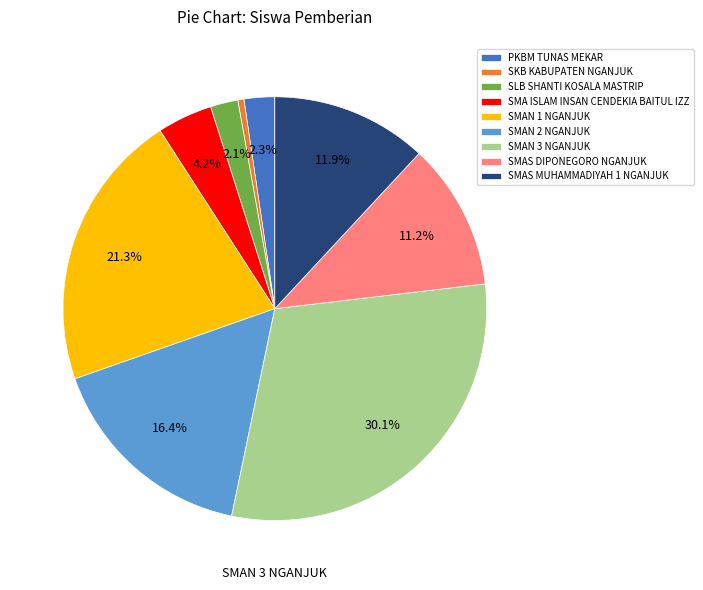

Is there any slice that represents more than half of the pie?

No